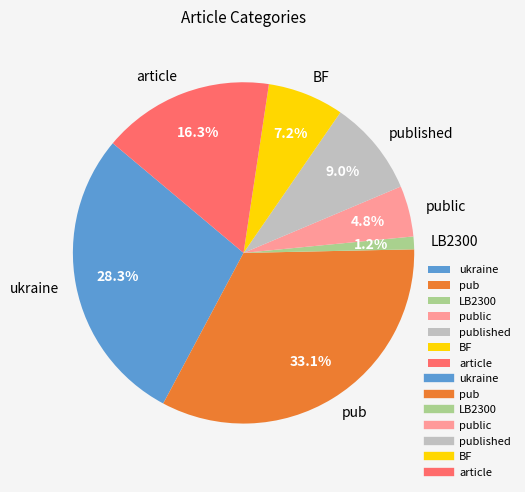

Between article and pub, which is larger?

pub